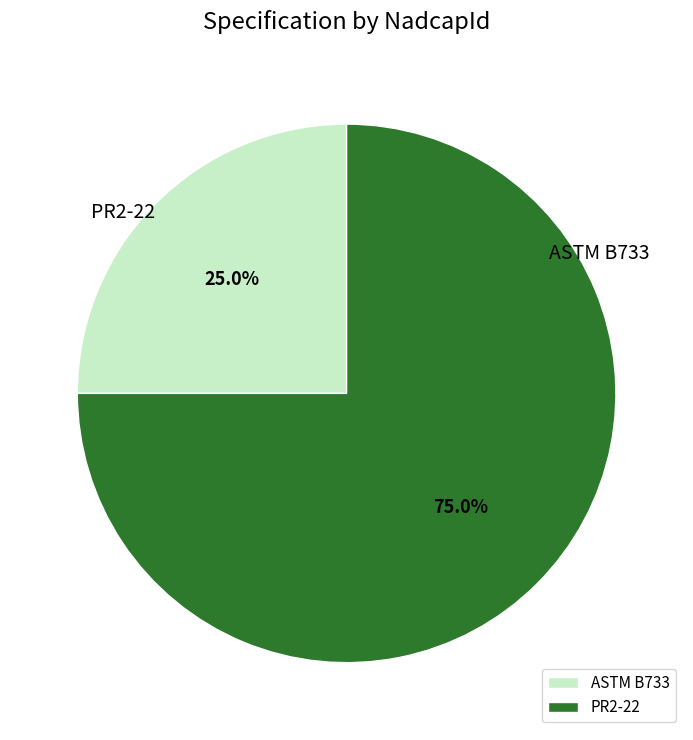

To the nearest percent, what is the difference between the largest and smallest slice percentages?

50%